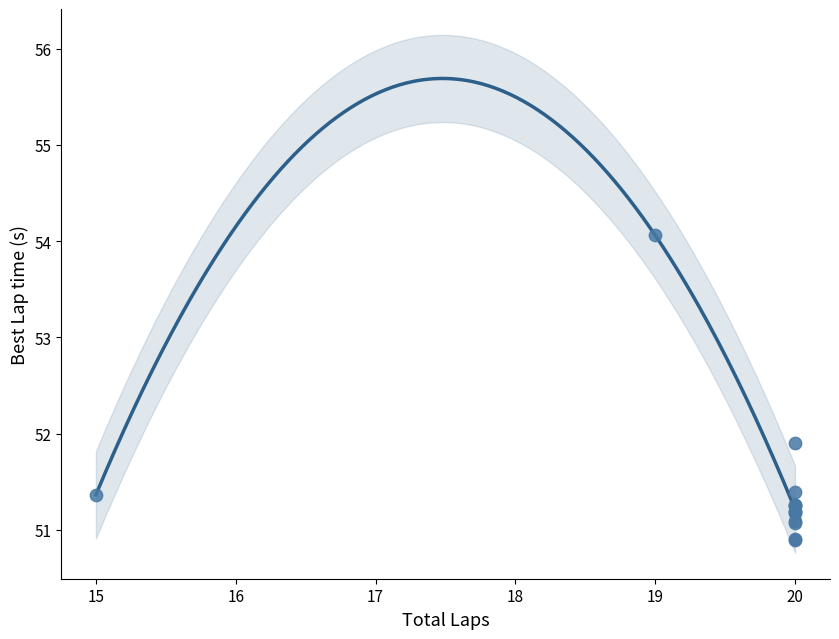

What Y value in the scatter plot is closest to 52?

51.9